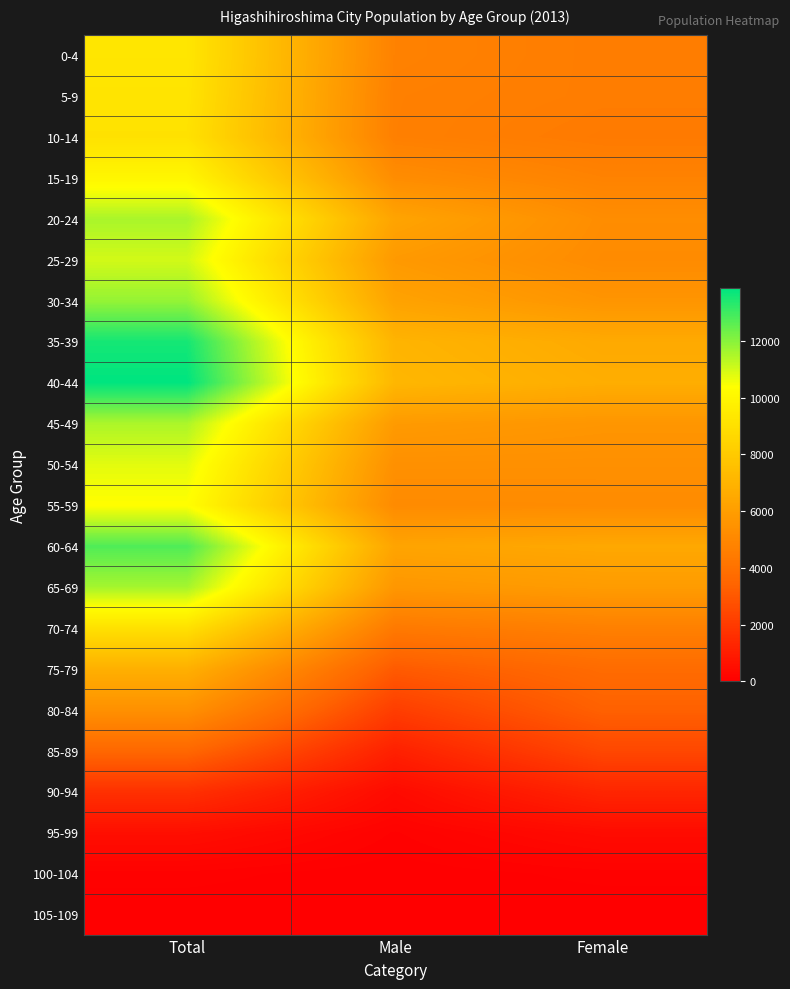

Rank the series at Total from lowest to highest value.

105-109, 100-104, 95-99, 90-94, 85-89, 80-84, 75-79, 70-74, 10-14, 5-9, 0-4, 15-19, 55-59, 50-54, 25-29, 45-49, 20-24, 65-69, 30-34, 60-64, 35-39, 40-44